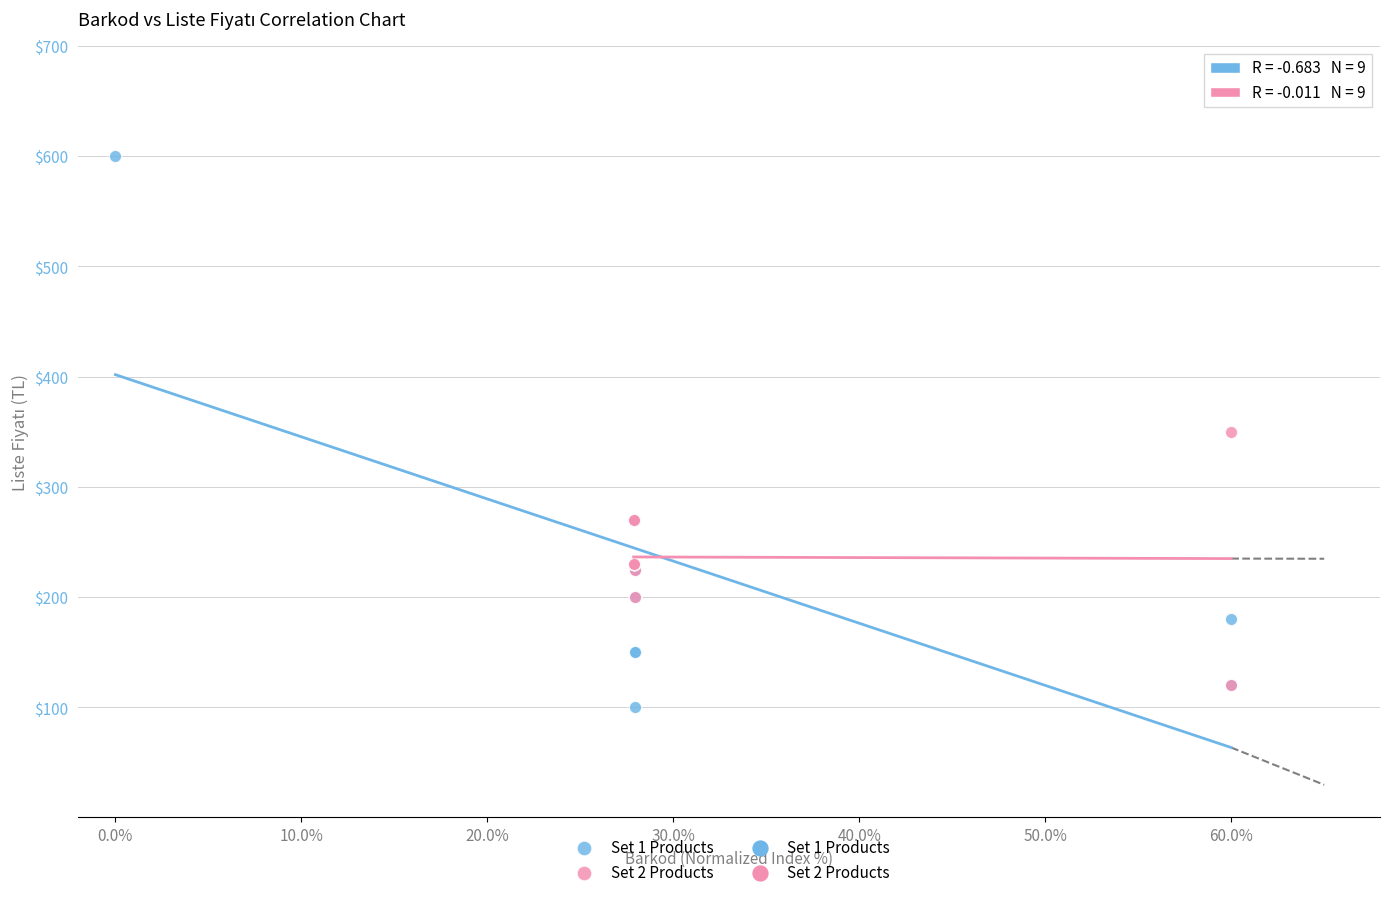

Which series has the widest spread of Y values?

Set 1 Products